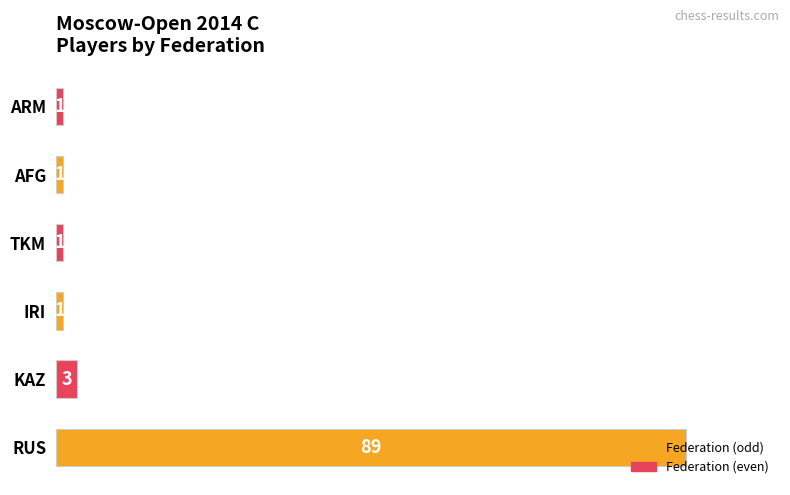

Which has a higher value, AFG or KAZ?

KAZ